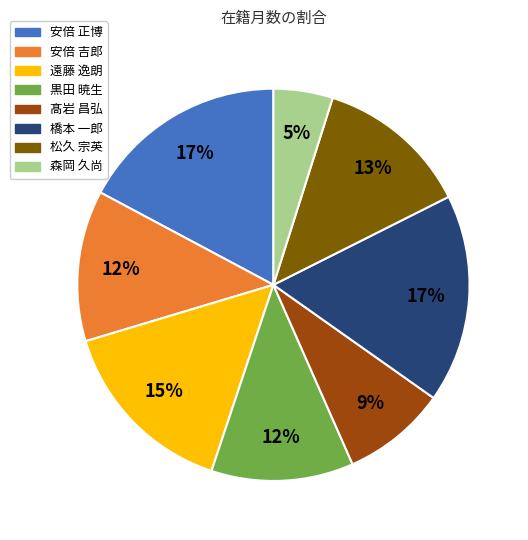

To the nearest percent, what percentage of the pie is 松久 宗英?

13%